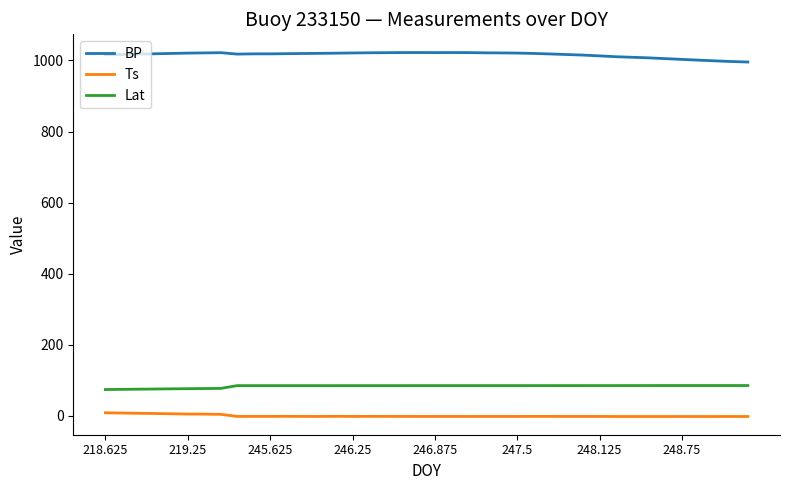

True or false: Ts and Lat intersect in this chart.

False